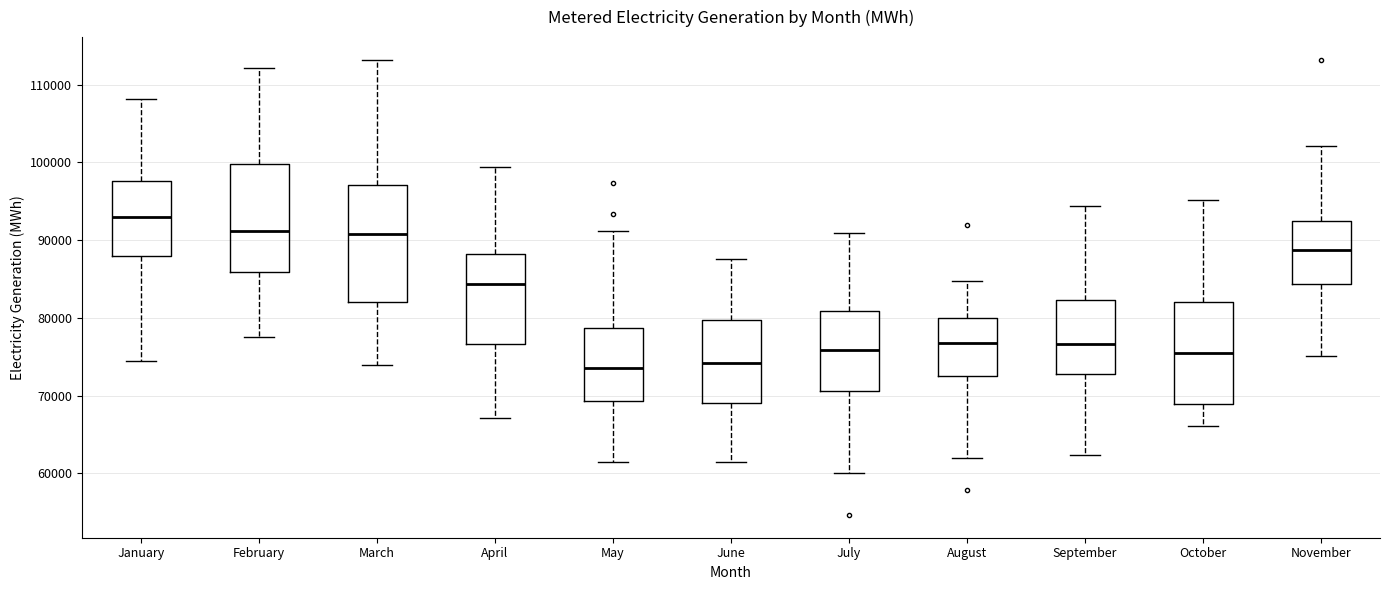

Which box is the tallest, from its lower edge to its upper edge?

March